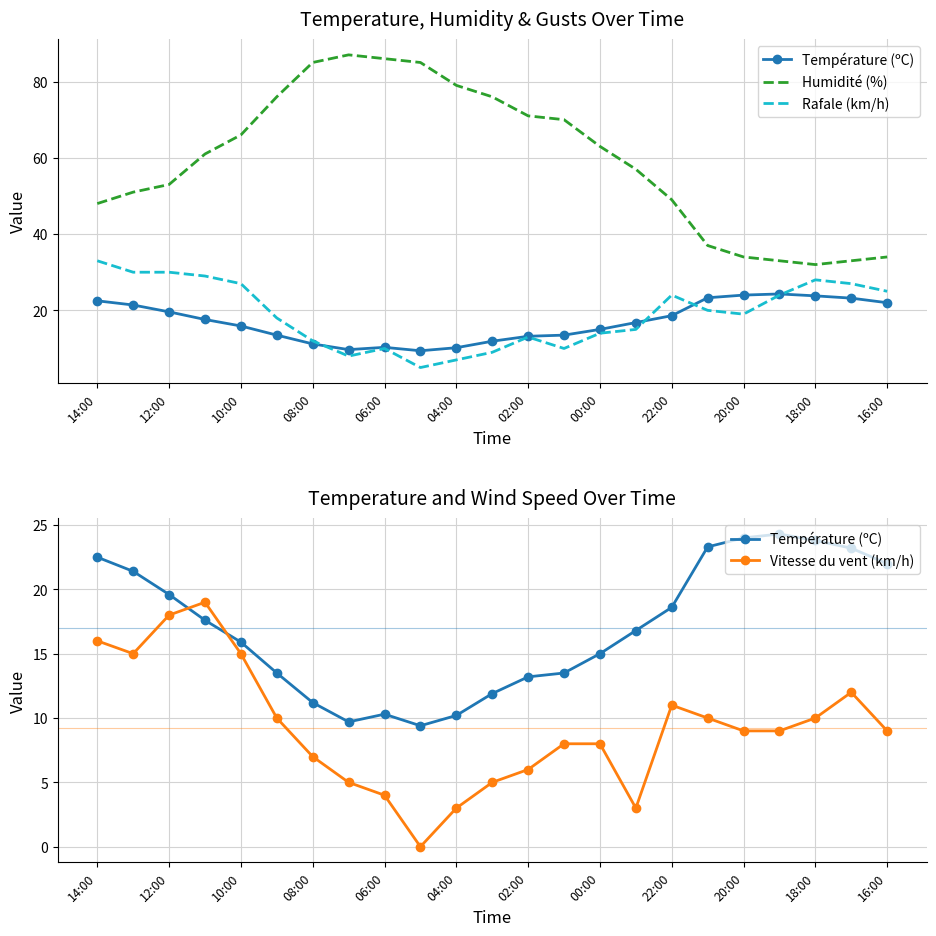

How many times do Rafale (km/h) and Température (ºC) cross each other?

4